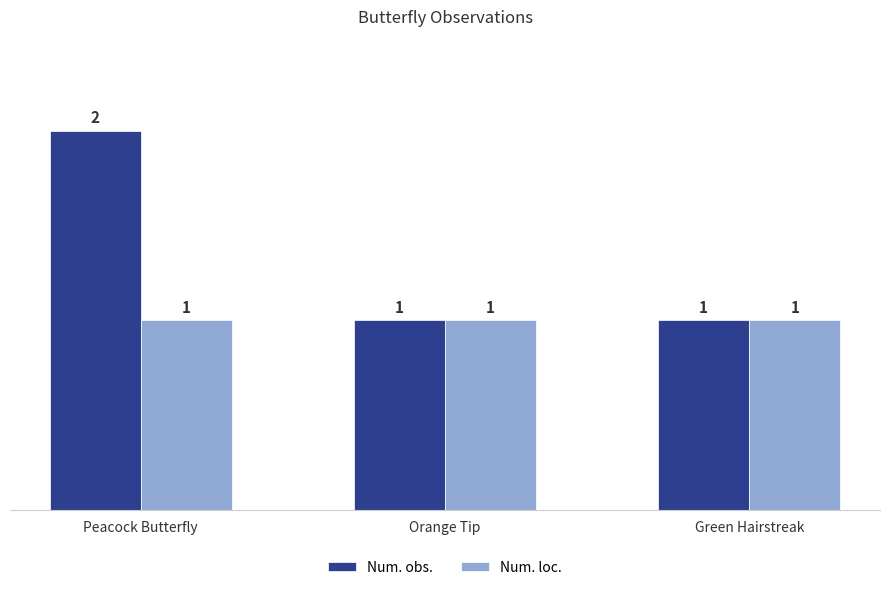

Is the value of Num. obs. at Peacock Butterfly greater than the value of Num. loc. at Orange Tip?

Yes